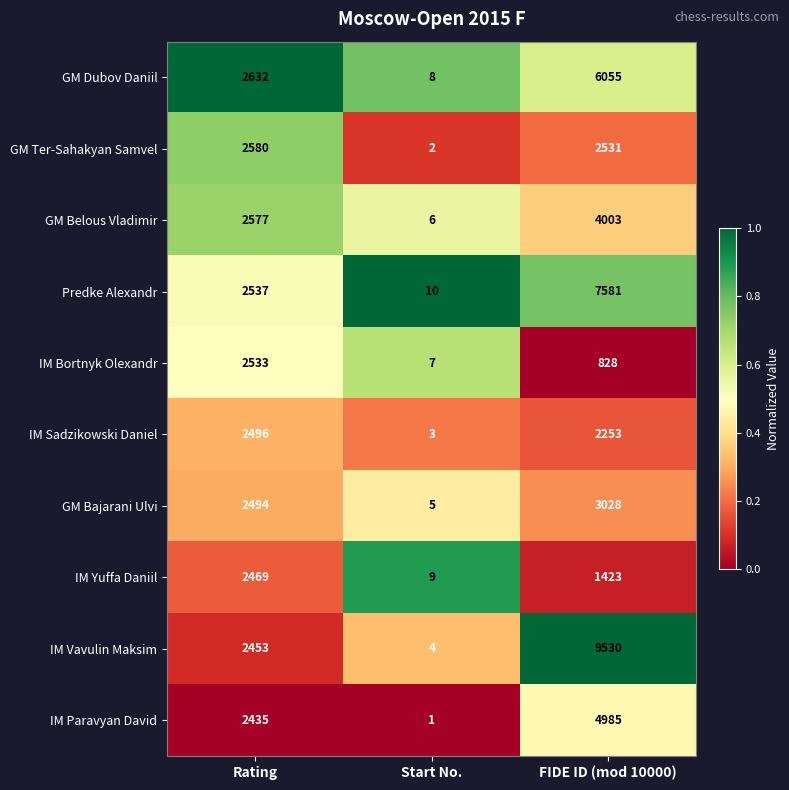

What is the total value across all series at Start No.?

55